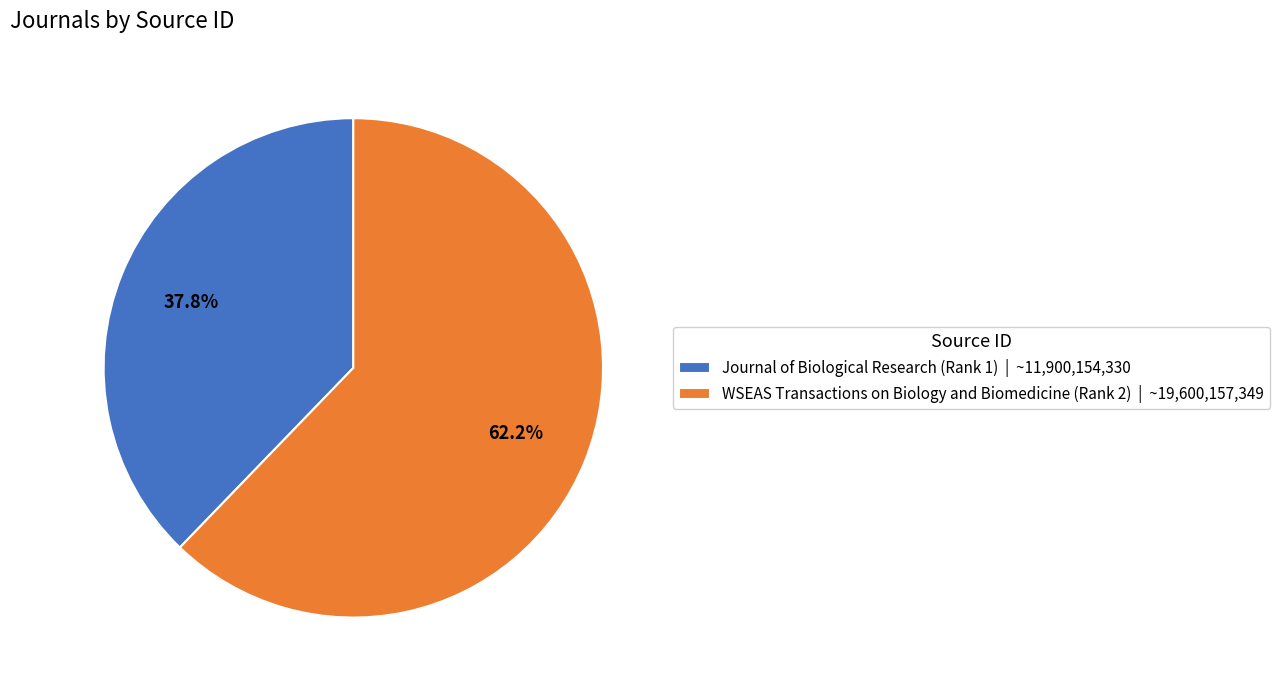

What is the majority slice?

WSEAS Transactions on Biology and Biomedicine (Rank 2)